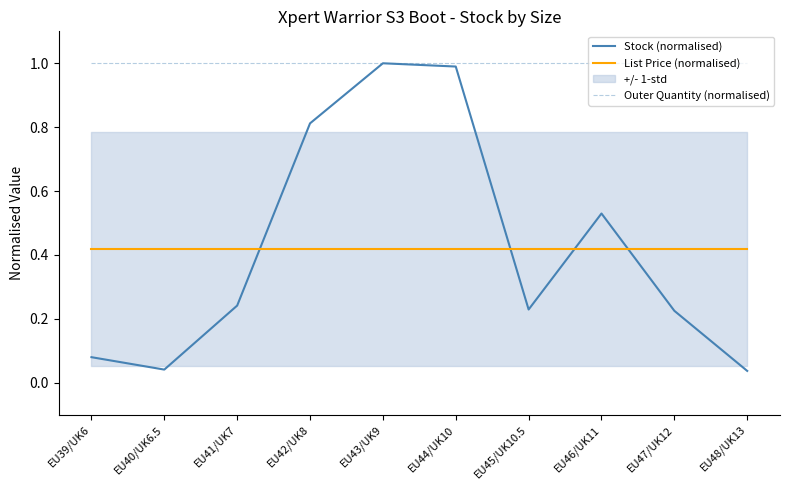

What is the approximate value of Outer Quantity (normalised) at EU47/UK12?

1.0